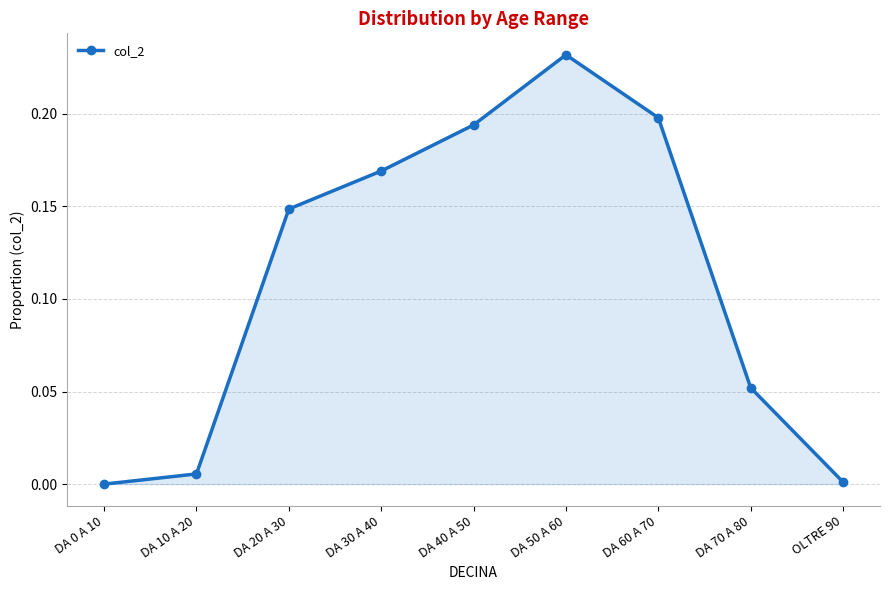

True or false: the data has more than 0 interior local peaks.

True